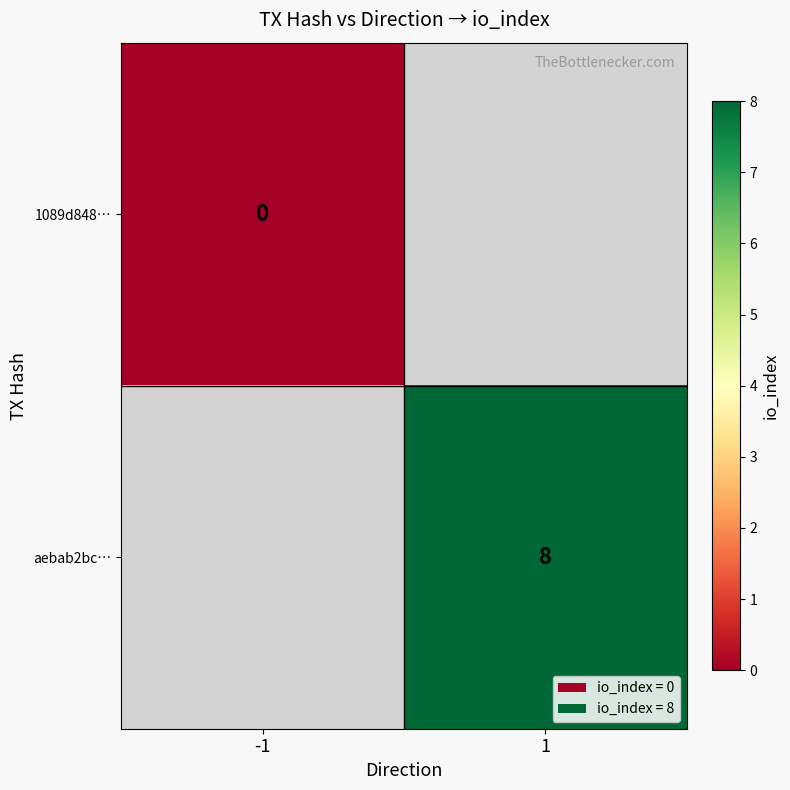

The aebab2bc… series shows 5 at 1. True or false?

False